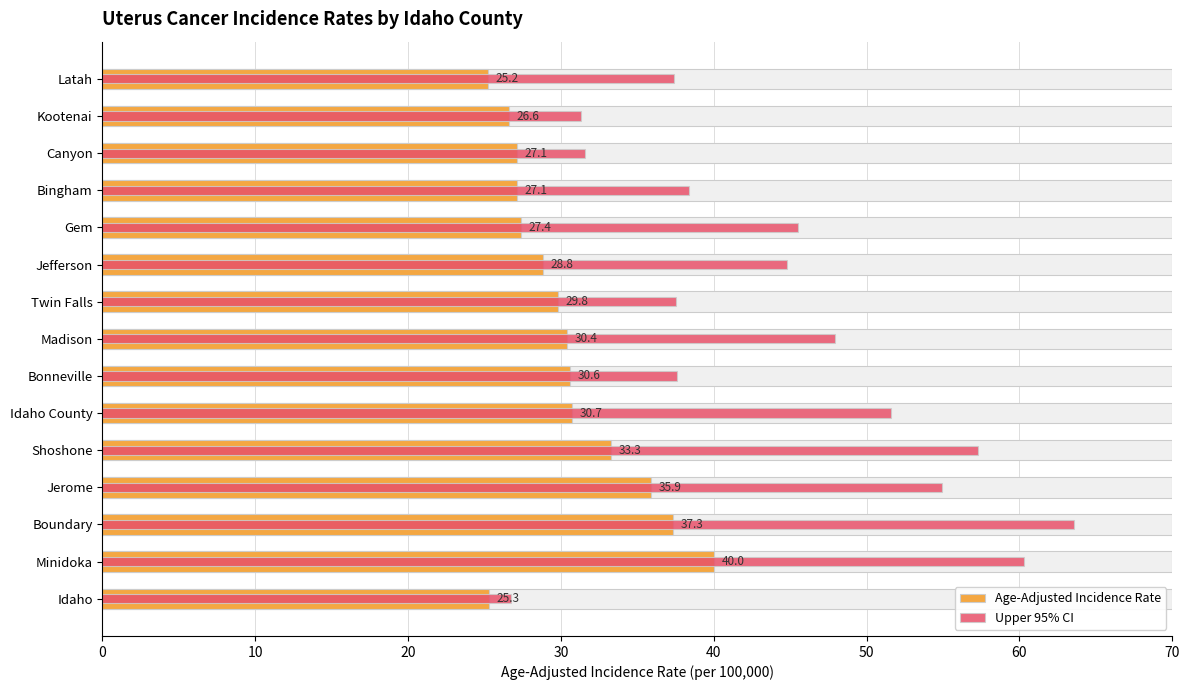

What is the sum of all Upper 95% CI values?

666.4